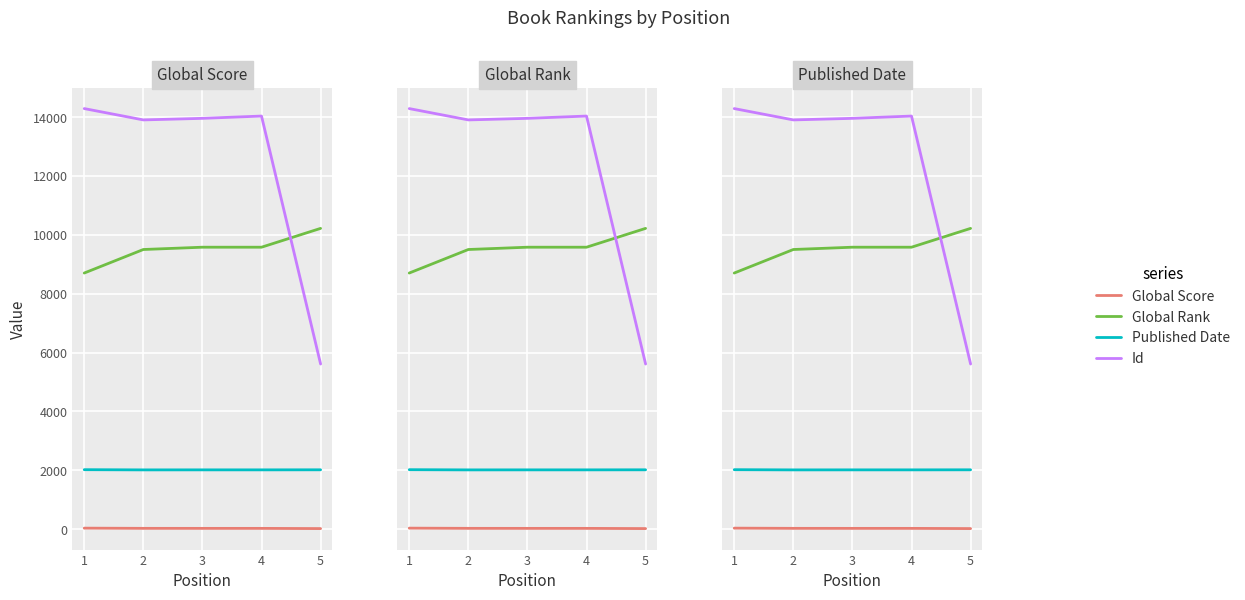

How many lines are shown in the chart?

4